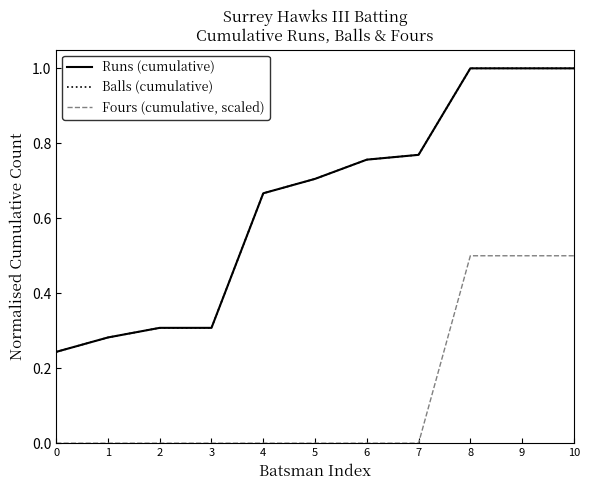

Is this an area chart (filled region under the line)?

No